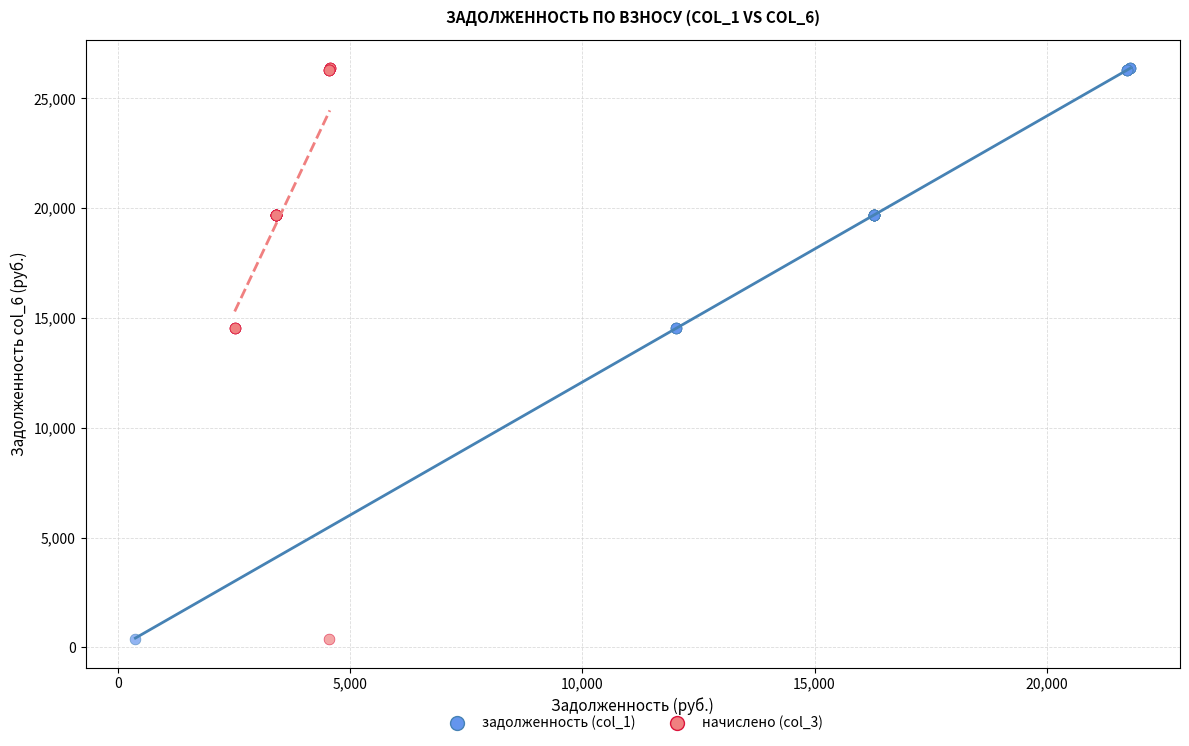

What are all the series names shown in the legend?

задолженность (col_1), начислено (col_3)